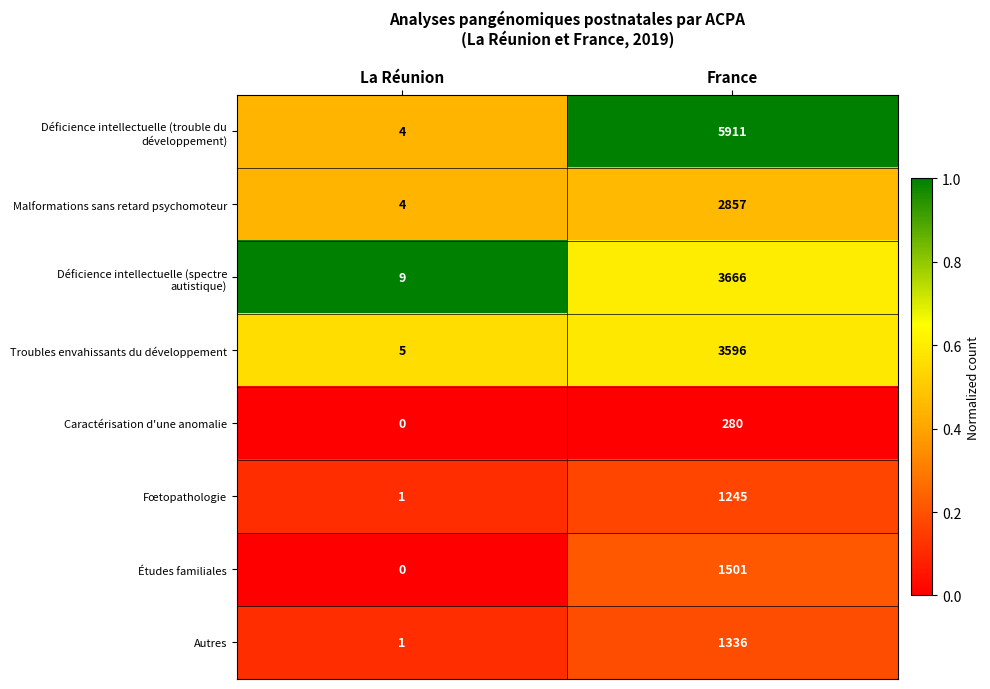

What is the greatest value displayed?

5911